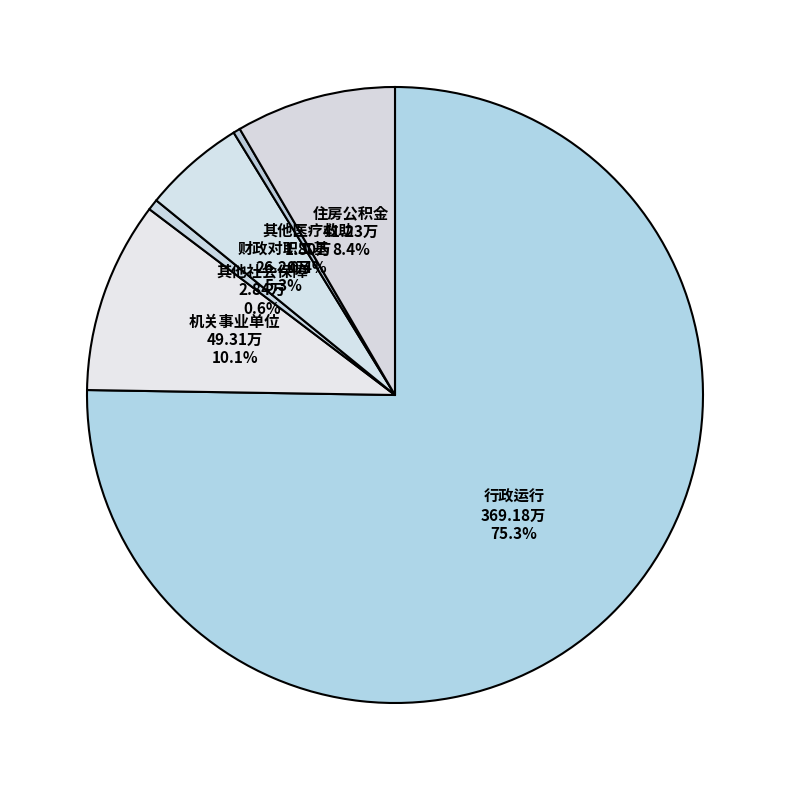

What is the largest slice in the pie chart?

行政运行